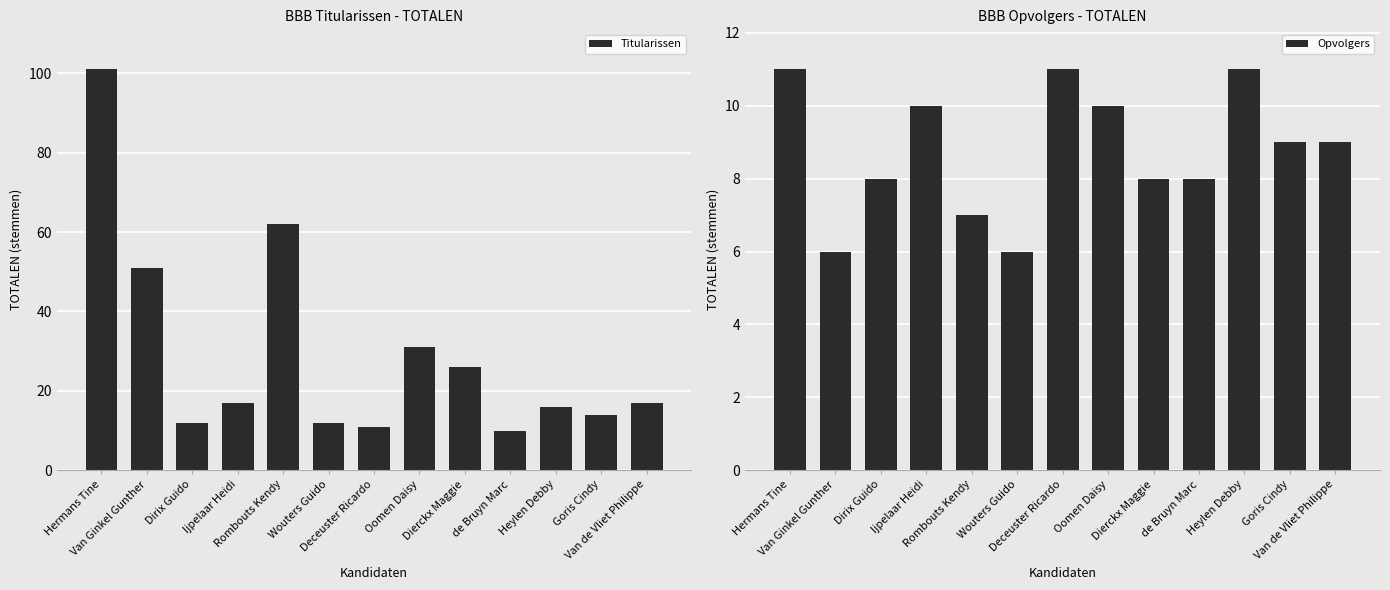

How many bars are there in each group?

2